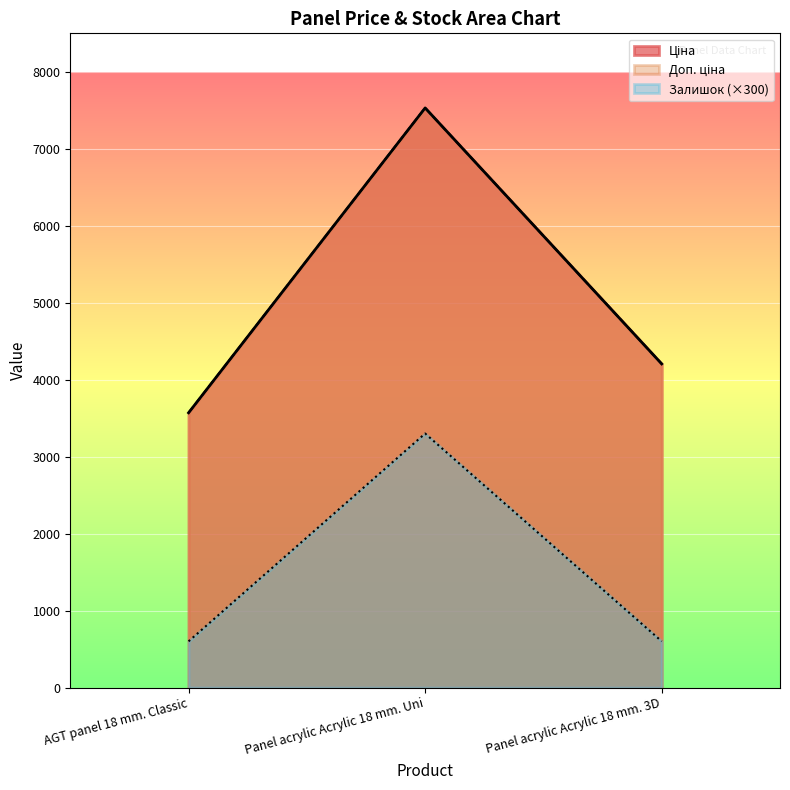

What is the spread (max minus min) of values at Panel acrylic Acrylic 18 mm. Uni?

4230.7